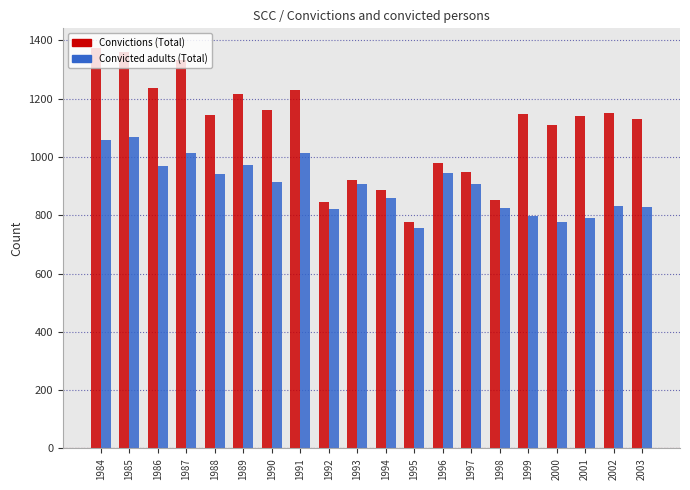

Is the value of Convictions (Total) at 1990 greater than the value of Convicted adults (Total) at 2003?

Yes